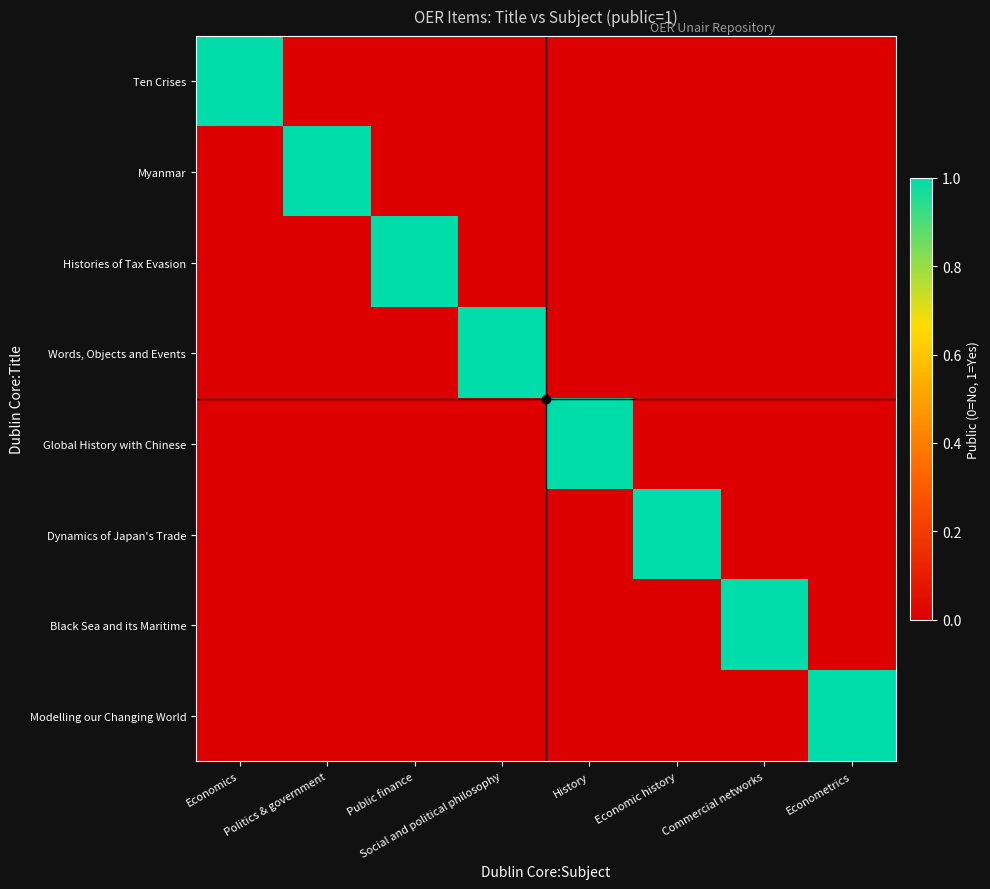

Which series has the largest total across all categories?

Ten Crises